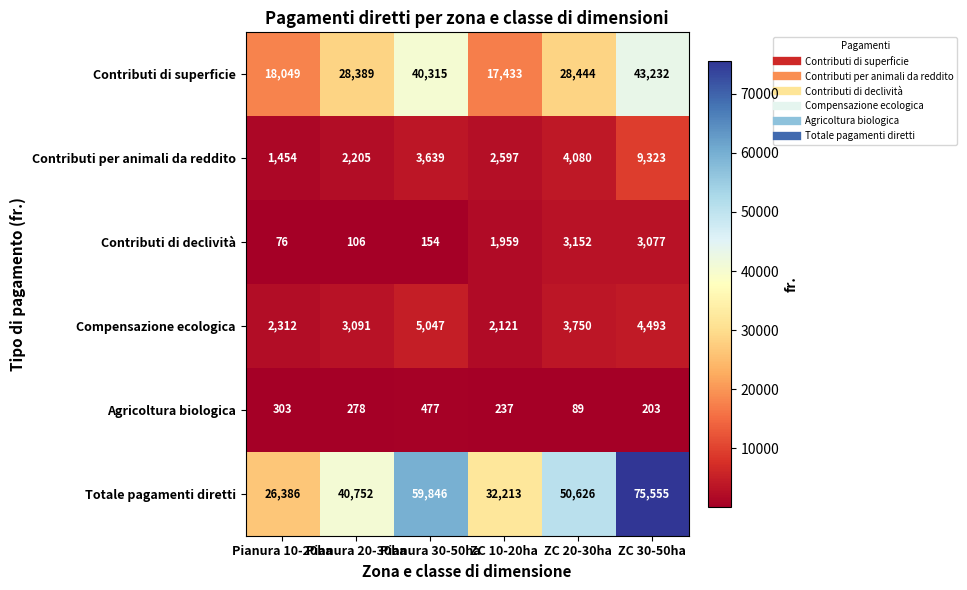

Which category has the highest value across all series?

ZC 30-50ha